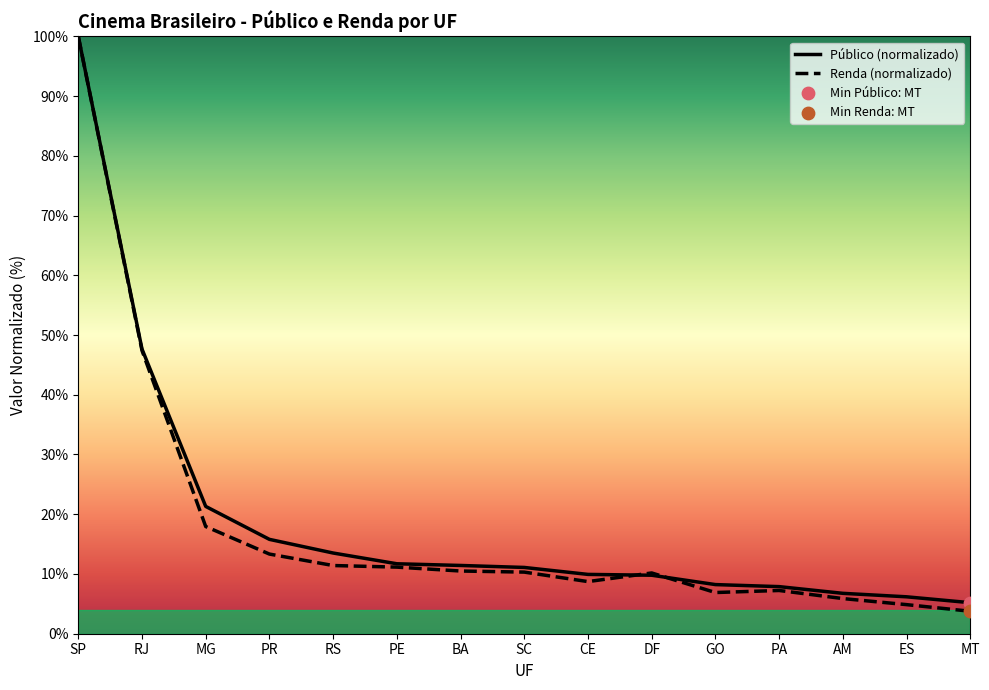

Which series has the largest Y range (max minus min)?

Renda (normalizado)